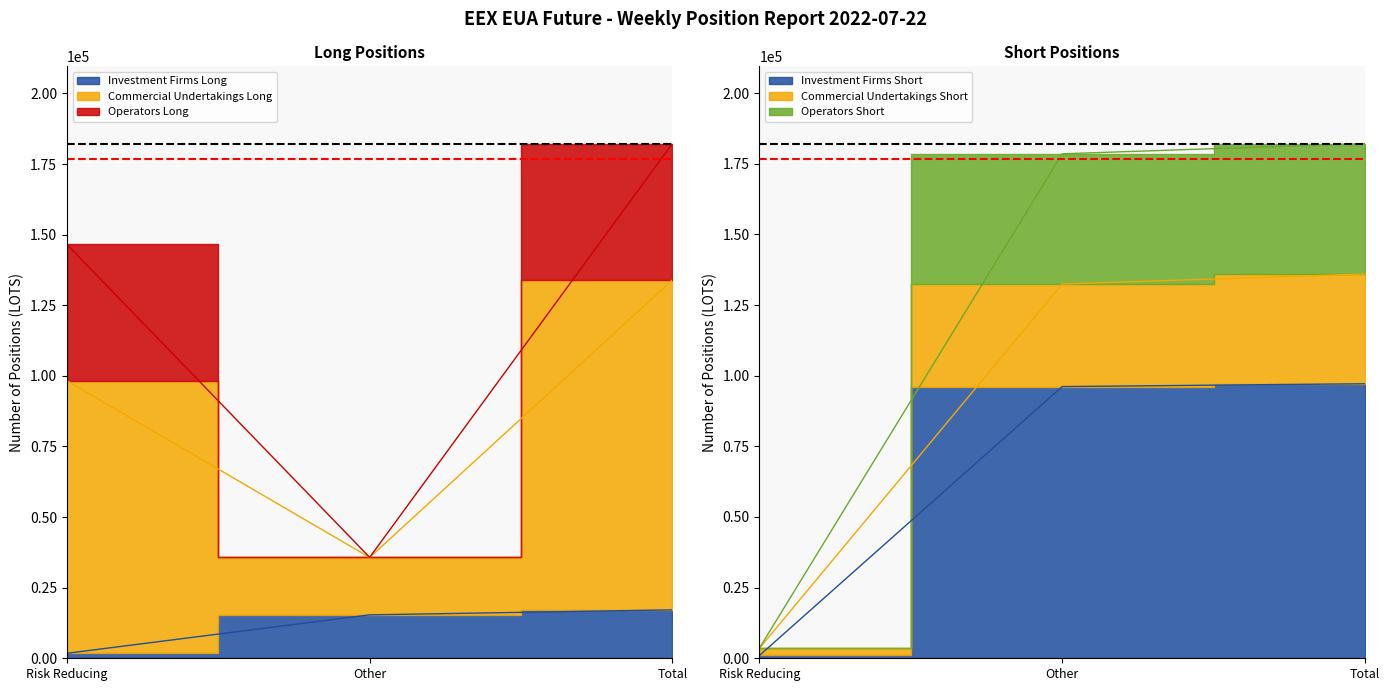

Does the chart display data point markers on the line(s)?

No